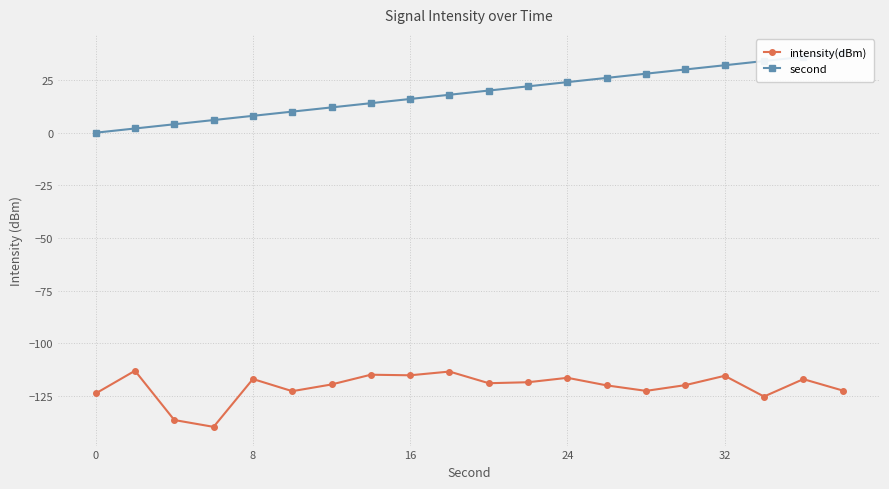

True or false: intensity(dBm) and second intersect in this chart.

False